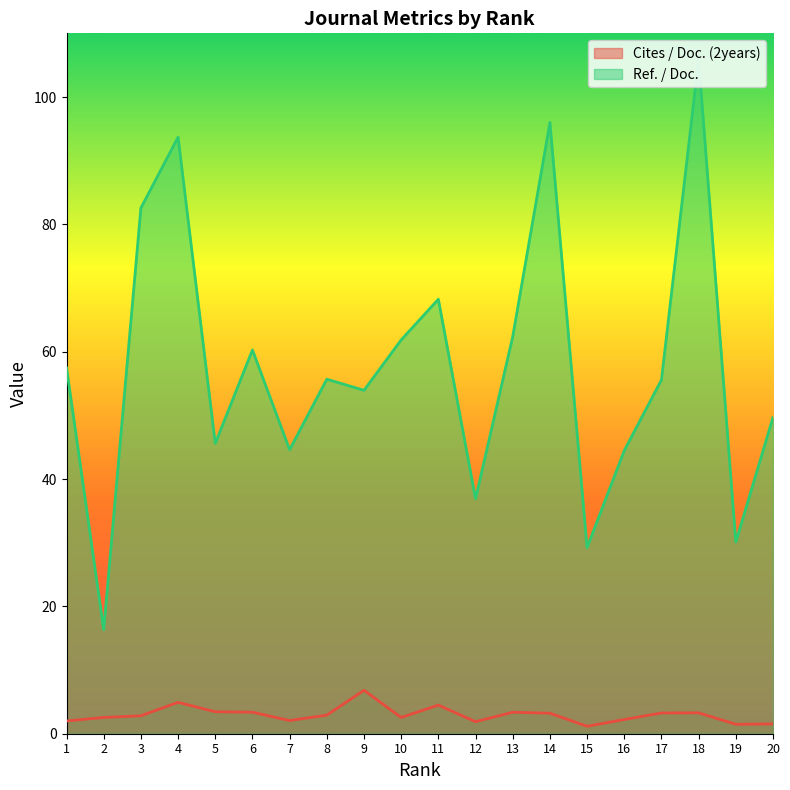

What are all the series names shown in the legend?

Cites / Doc. (2years), Ref. / Doc.